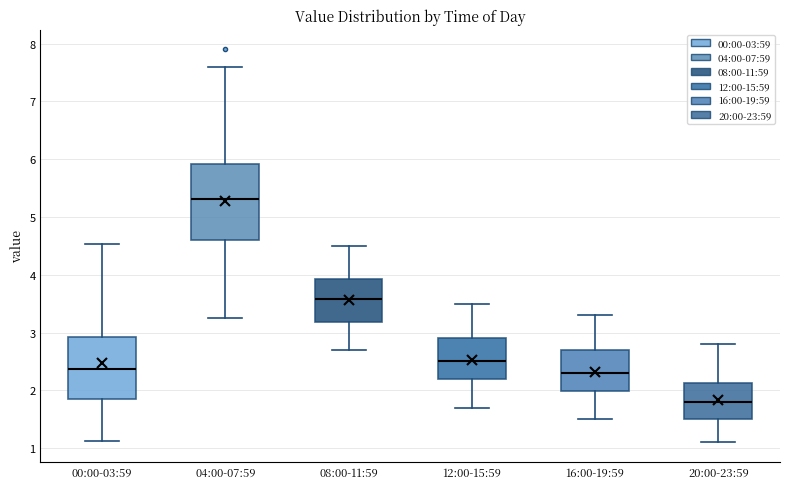

Reading left to right, read every box against the y-axis: the position of its median line, the range the box covers, and the ends of its whiskers. The values are not printed on the chart, so give them approximately, as read against the axis.

00:00-03:59: median 2.4, box 1.9 to 2.9, whiskers 1.1 to 4.5
04:00-07:59: median 5.3, box 4.6 to 5.9, whiskers 3.3 to 7.6
08:00-11:59: median 3.6, box 3.2 to 3.9, whiskers 2.7 to 4.5
12:00-15:59: median 2.5, box 2.2 to 2.9, whiskers 1.7 to 3.5
16:00-19:59: median 2.3, box 2.0 to 2.7, whiskers 1.5 to 3.3
20:00-23:59: median 1.8, box 1.5 to 2.1, whiskers 1.1 to 2.8